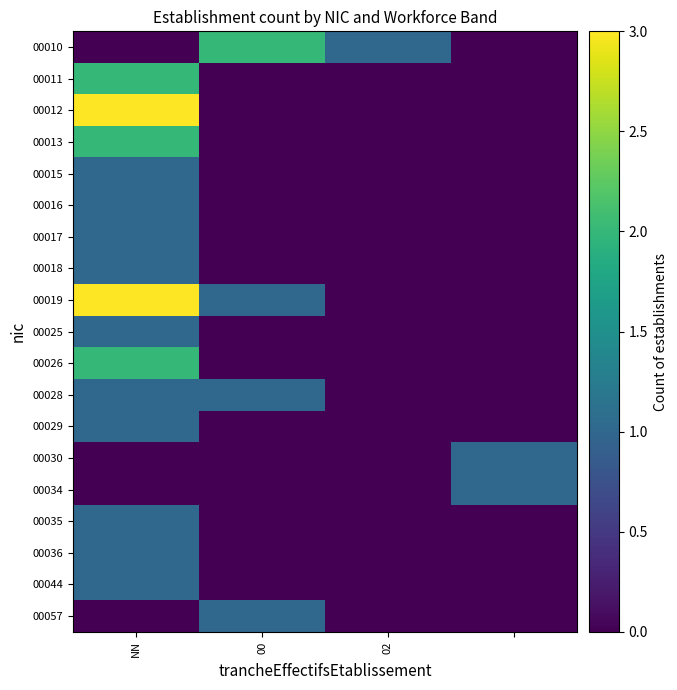

List the series in order of their peak value, lowest first.

00015, 00016, 00017, 00018, 00025, 00028, 00029, 00030, 00034, 00035, 00036, 00044, 00057, 00010, 00011, 00013, 00026, 00012, 00019